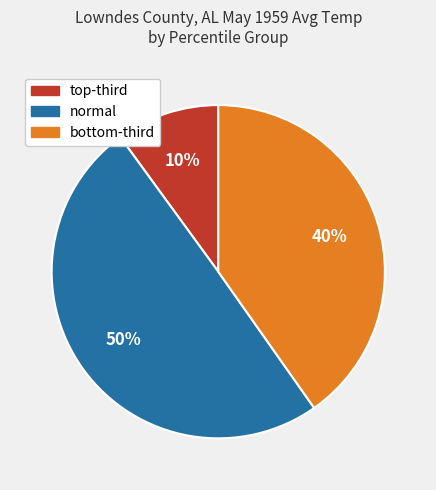

To the nearest percent, what is the difference between the largest and smallest slice percentages?

40%